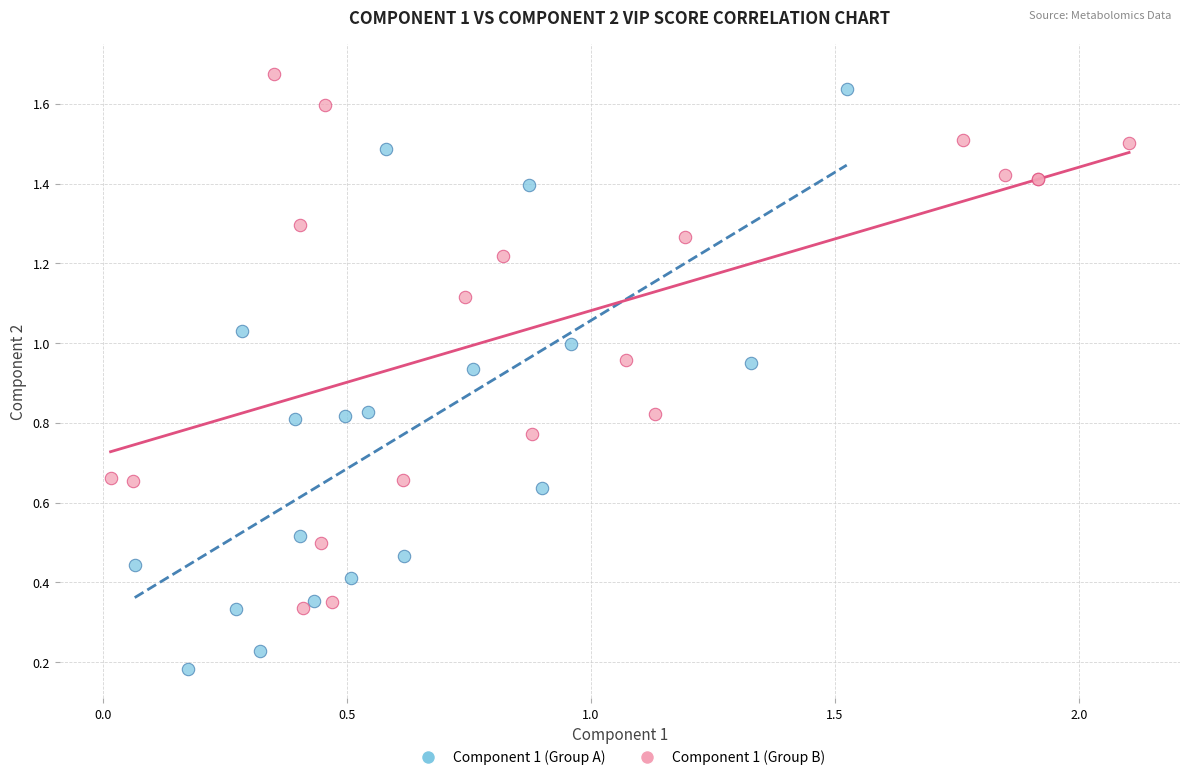

Which series reaches the minimum Y coordinate?

Component 1 (Group A)